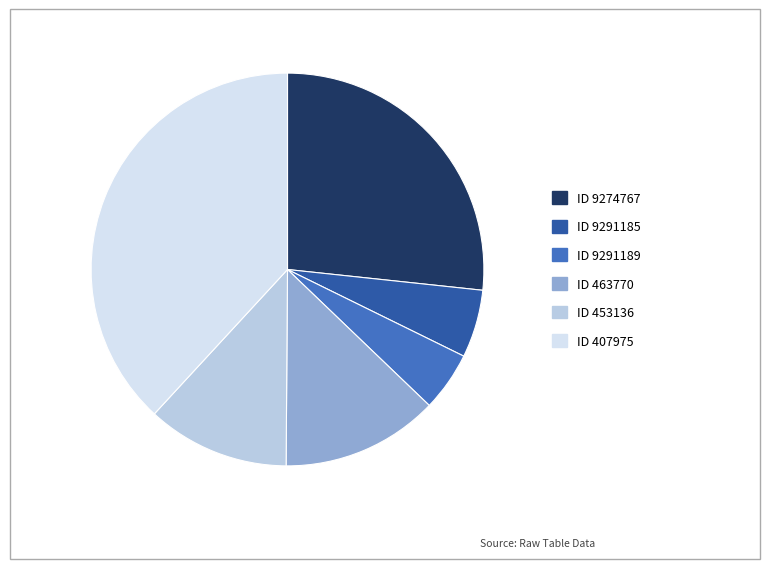

Does any single category account for the majority?

No